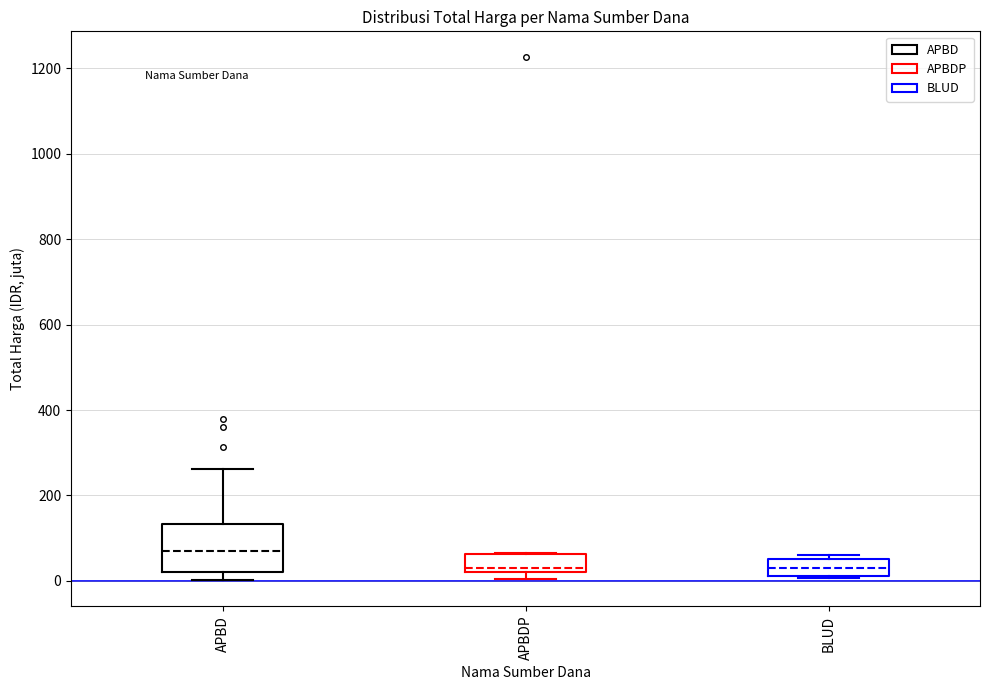

Reading left to right, transcribe this box plot: for each box, give where its median line is, the range the box spans, and where its two whiskers end, as read against the y-axis. The values are not printed on the chart, so give them approximately, as read against the axis.

APBD: median 80, box 20 to 140, whiskers 0 to 260
APBDP: median 40, box 20 to 60, whiskers 0 to 60
BLUD: median 40, box 20 to 60, whiskers 0 to 60 (just above the box's upper edge)